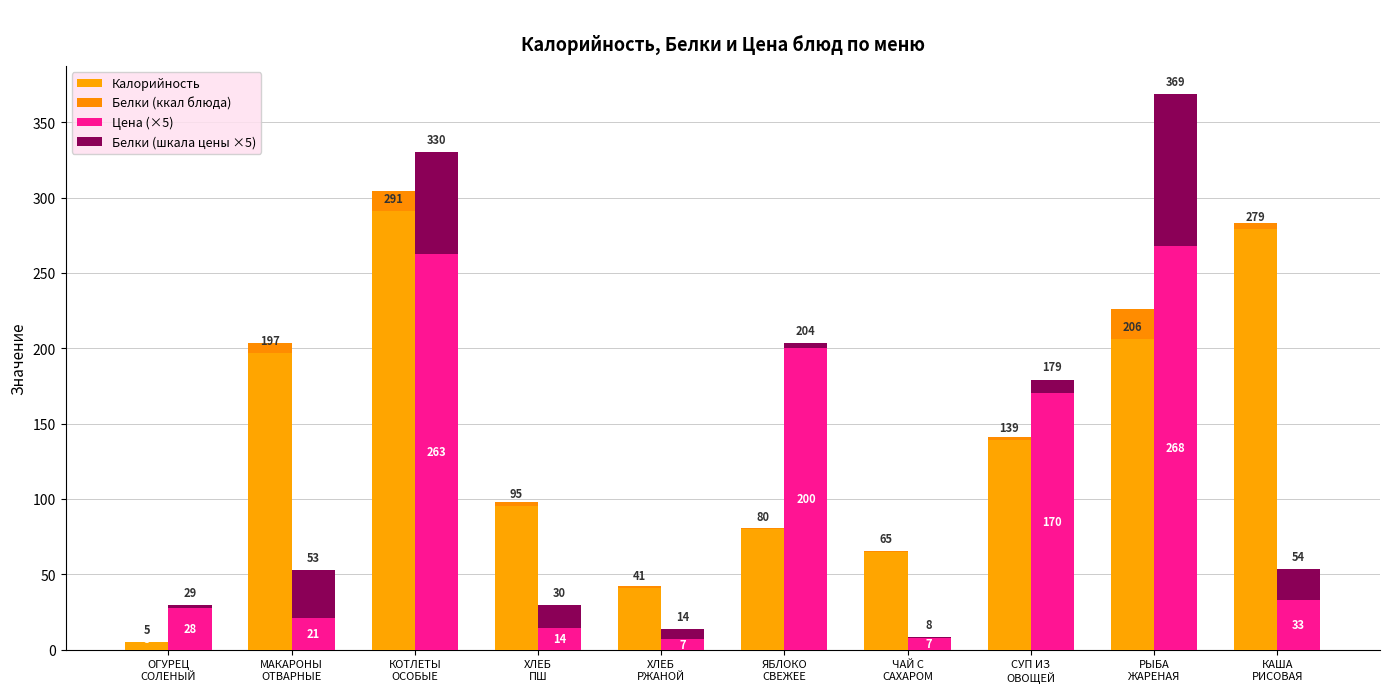

How many data points in Белки (ккал блюда) are less than 3?

5